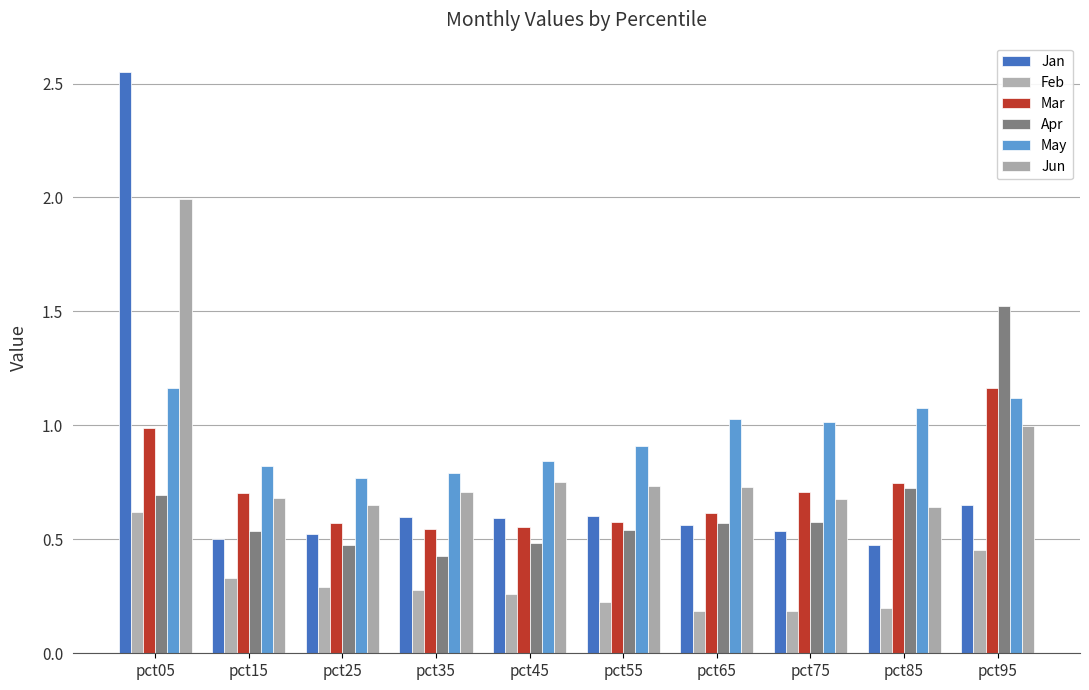

What are all the series names shown in the legend?

Jan, Feb, Mar, Apr, May, Jun